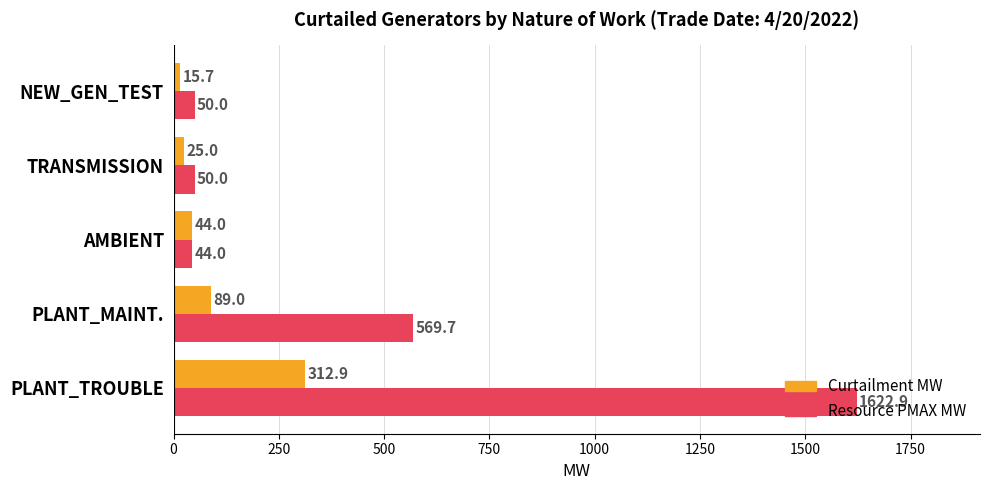

Which category has the lowest value across all series?

NEW_GEN_TEST